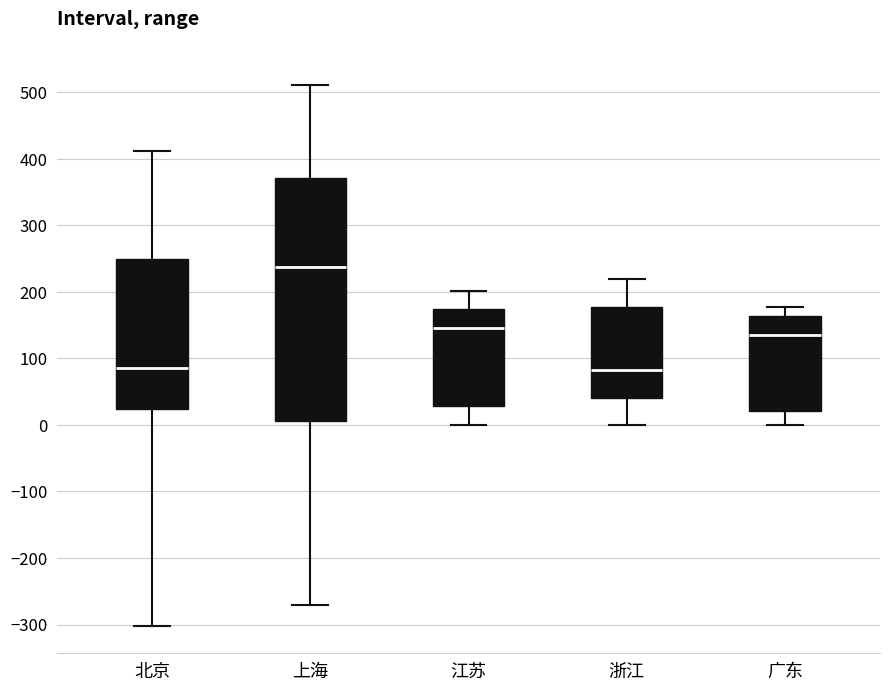

Reading left to right, transcribe this box plot: for each box, give where its median line is, the range the box spans, and where its two whiskers end, as read against the y-axis. The values are not printed on the chart, so give them approximately, as read against the axis.

北京: median 90, box 20 to 250, whiskers -300 to 410
上海: median 240, box 10 to 370, whiskers -270 to 510
江苏: median 150, box 30 to 170, whiskers 0 to 200
浙江: median 80, box 40 to 180, whiskers 0 to 220
广东: median 130, box 20 to 160, whiskers 0 to 180